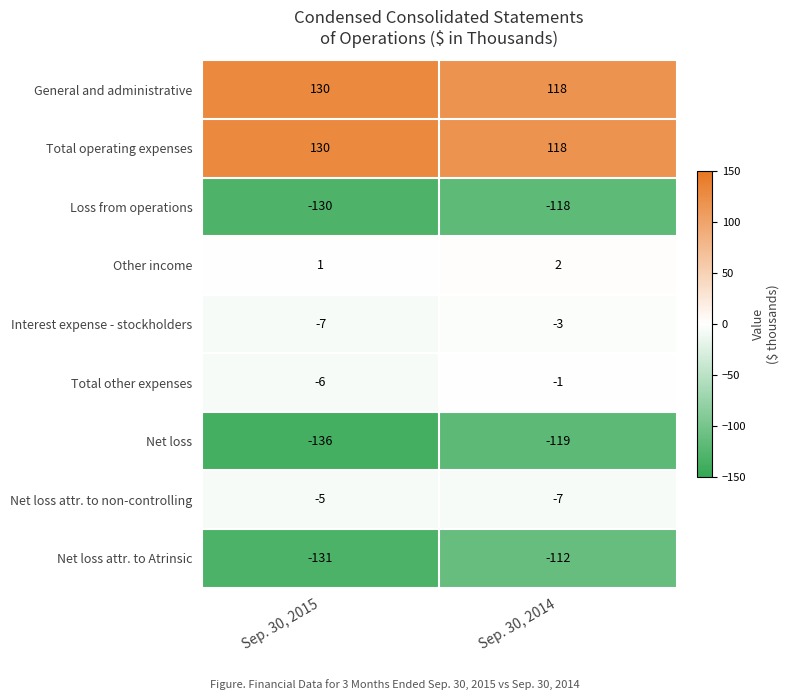

Is it true that Total operating expenses equals 130 at Sep. 30, 2015?

True